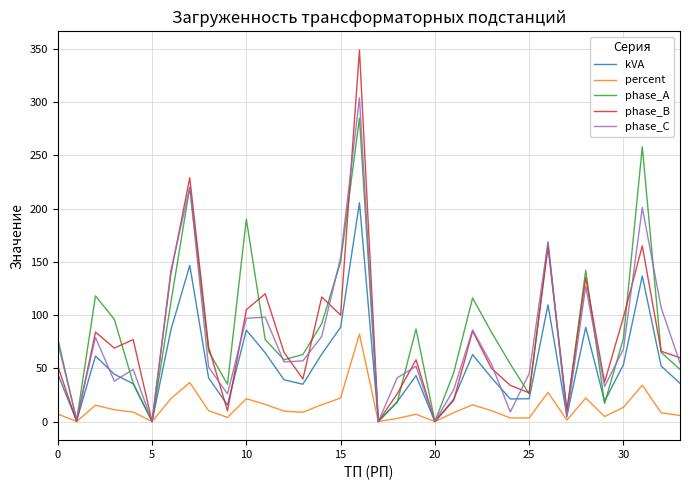

What is the maximum value shown in the chart?

349.0